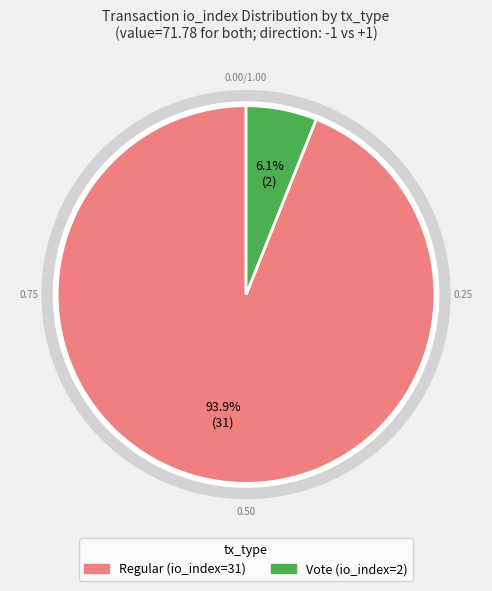

Which has a higher value, Regular (io_index=31) or Vote (io_index=2)?

Regular (io_index=31)